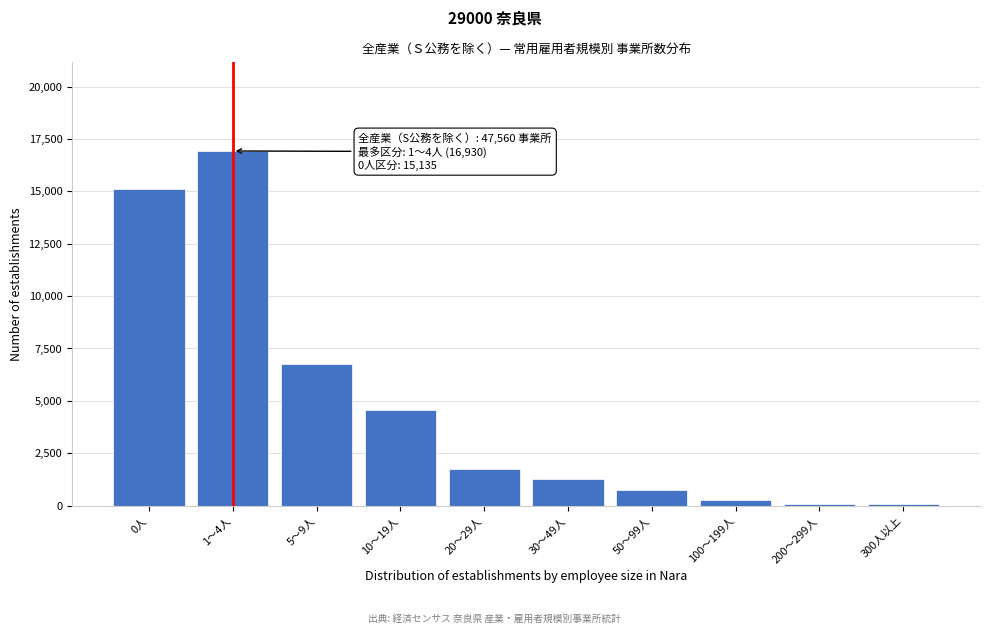

What is the change in value from 0人 to 20～29人?

-13386